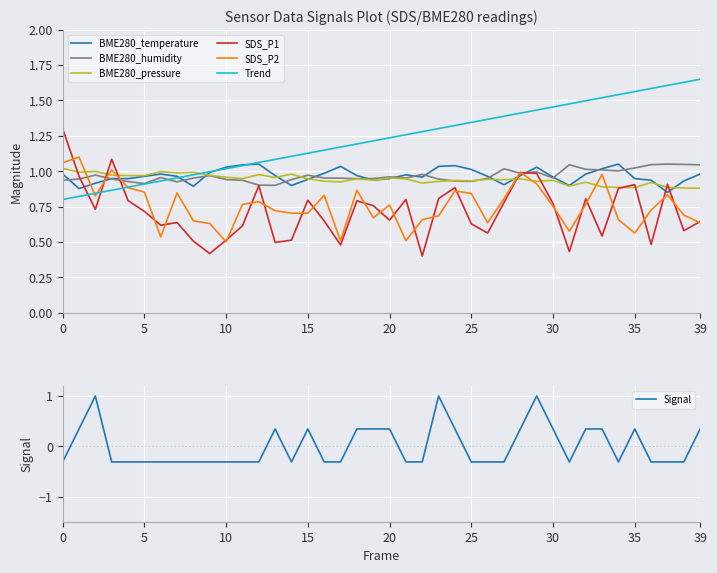

Where is BME280_humidity nearest to the value 0?

13